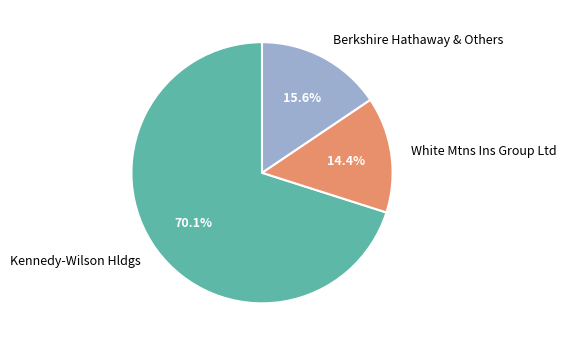

Which category accounts for the majority?

Kennedy-Wilson Hldgs